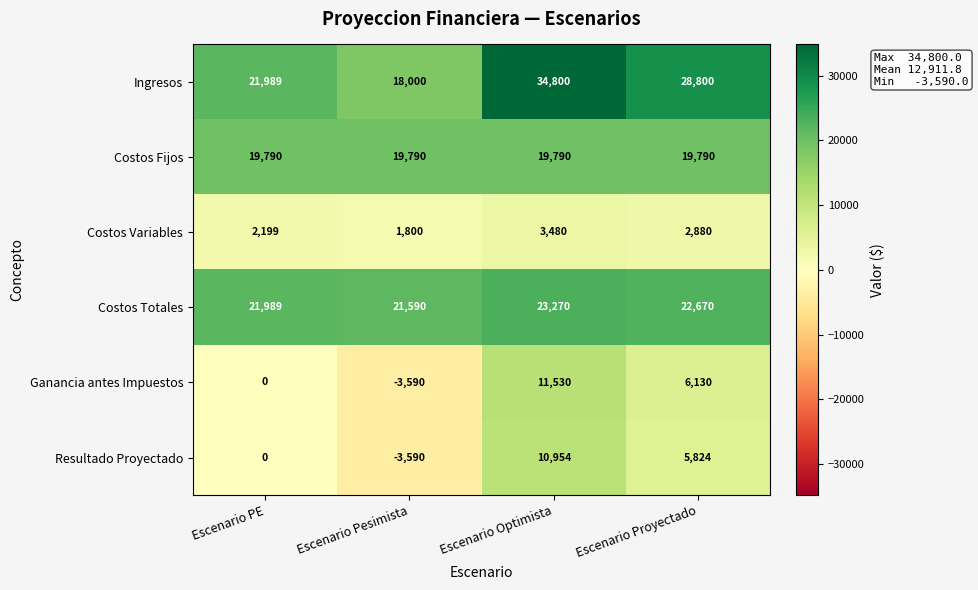

Where does the Ingresos series first go above 28800?

Escenario Optimista